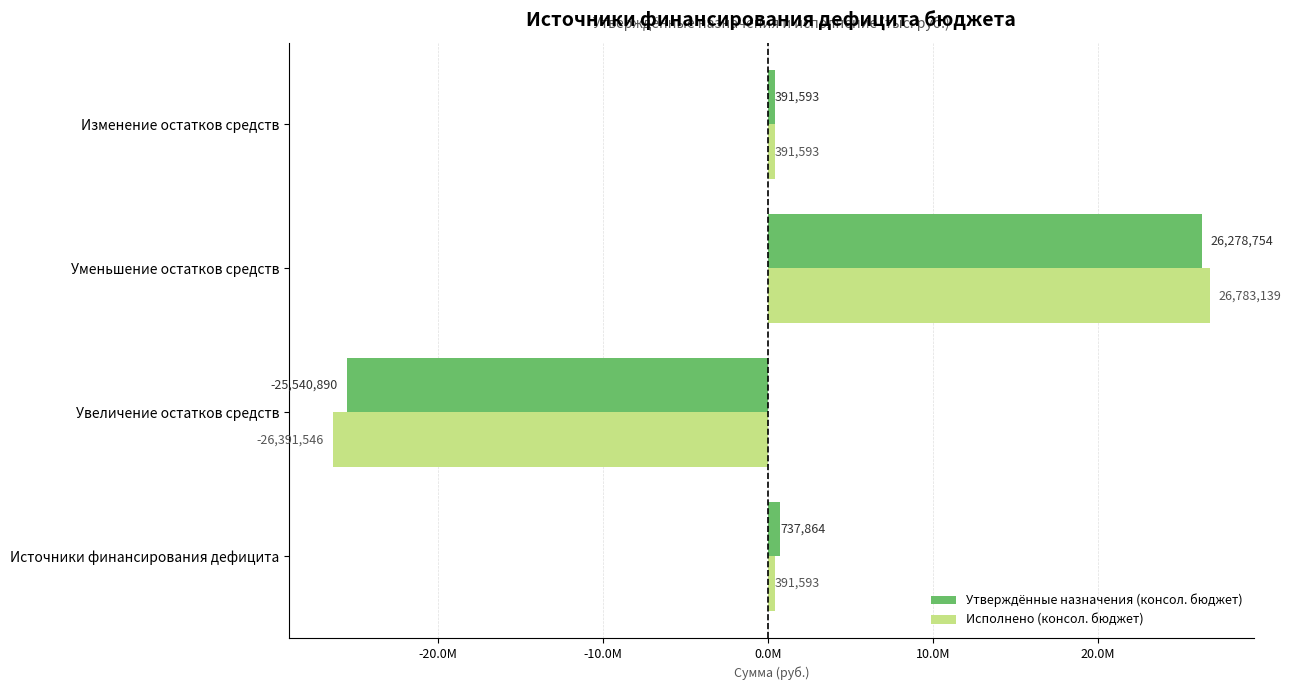

Which series has the largest range (max minus min)?

Исполнено (консол. бюджет)